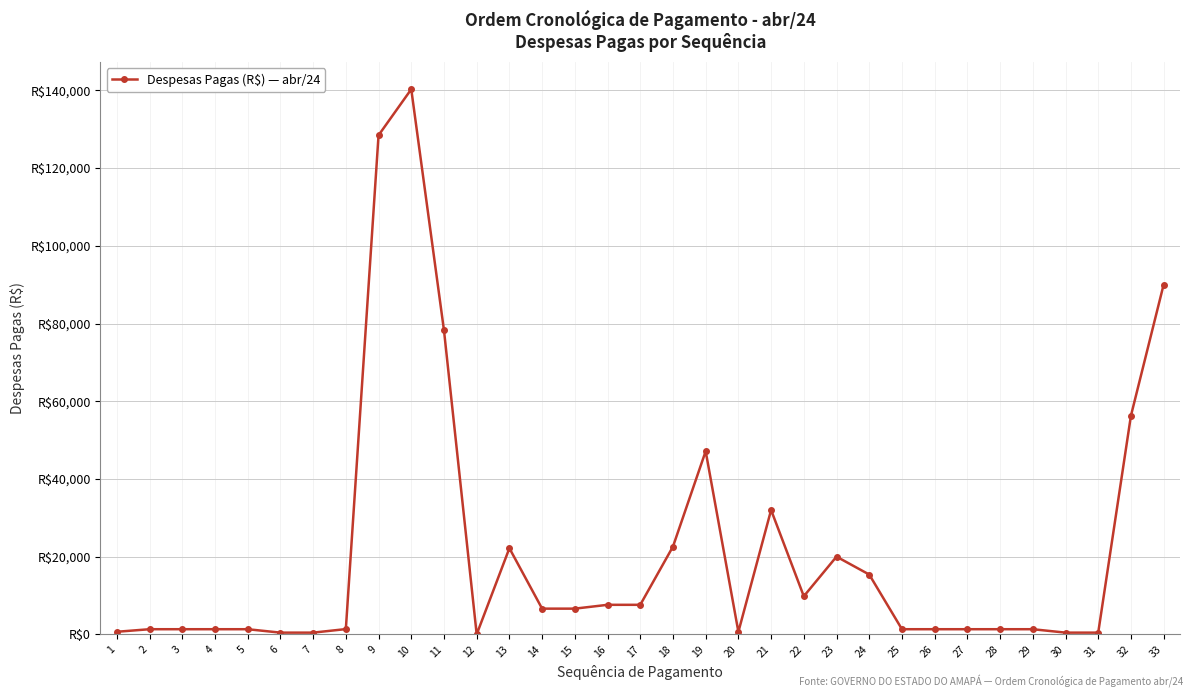

Which category has the lowest value across all series?

12